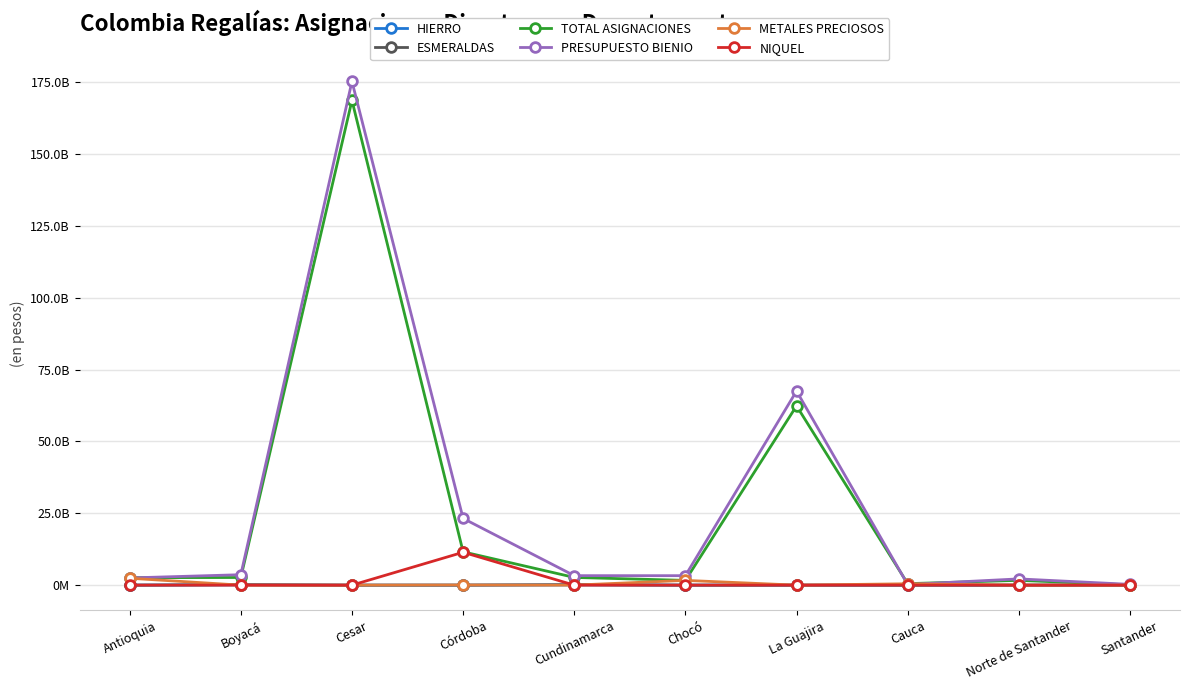

True or false: NIQUEL has a value of 5327826016.4 at Boyacá.

False